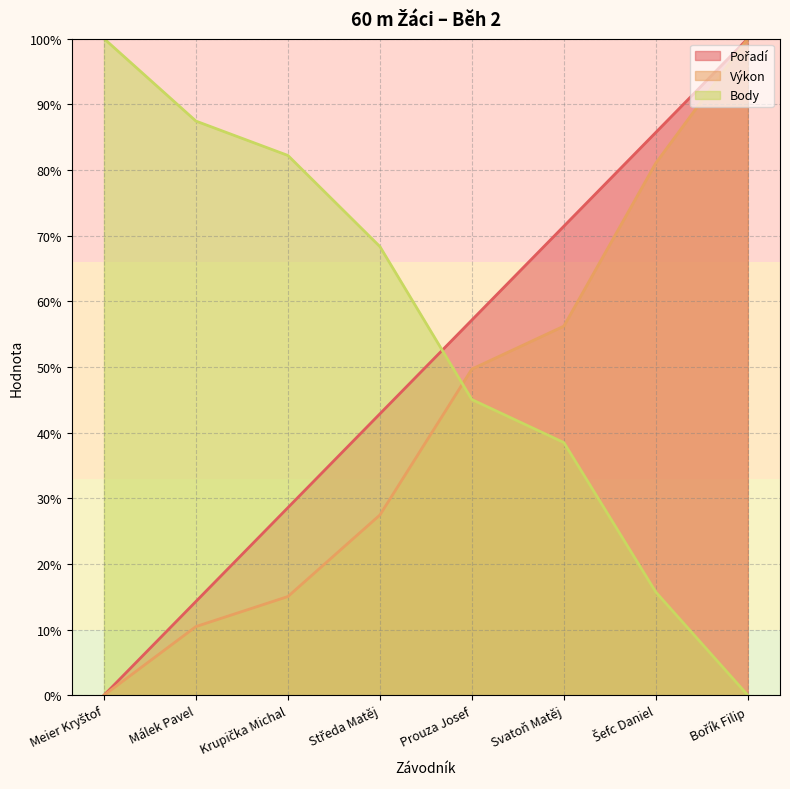

Where does the Pořadí series first go above 57?

Prouza Josef